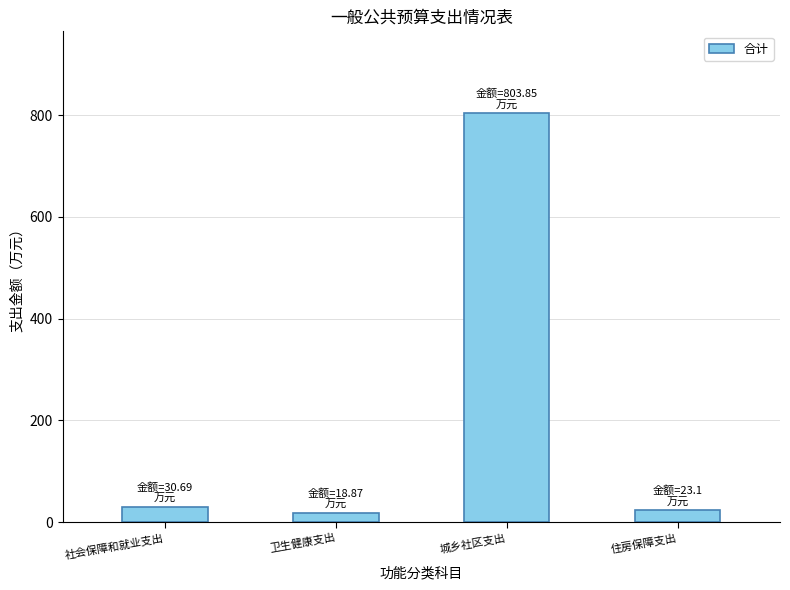

What is the label of the 3rd bar from the right?

卫生健康支出